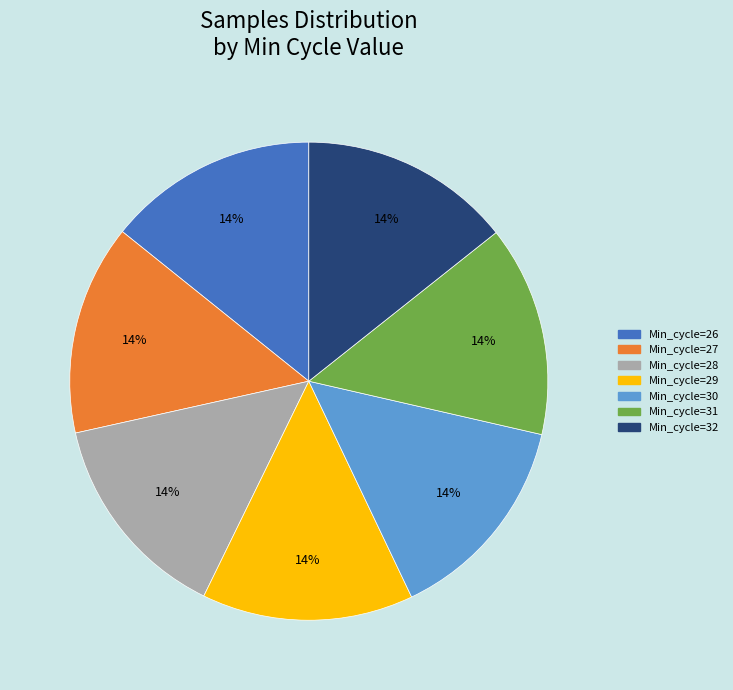

How many segments does this pie chart have?

7